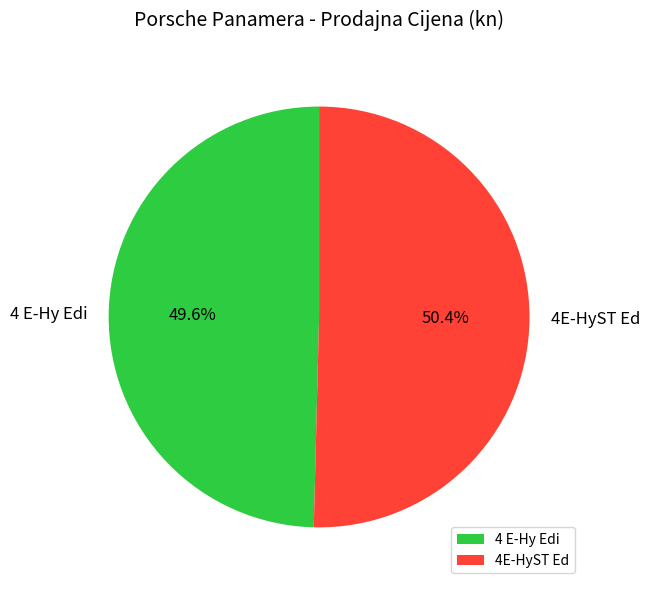

To the nearest percent, what is the difference between the largest and smallest slice percentages?

1%